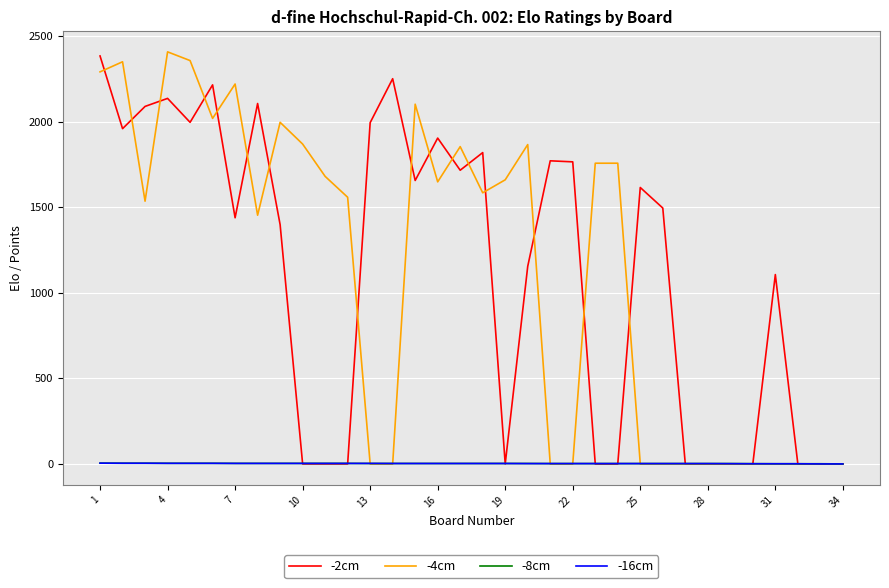

How many lines are shown in the chart?

4